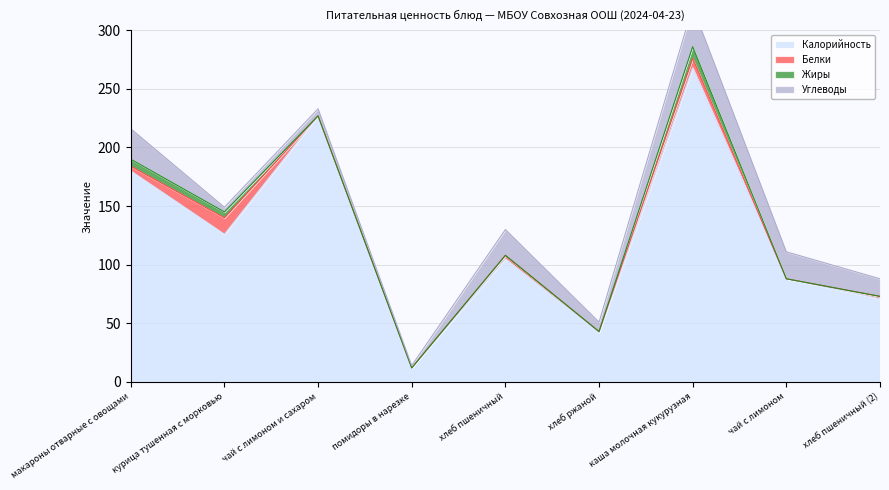

At which category is the sum across all series the highest?

каша молочная кукурузная